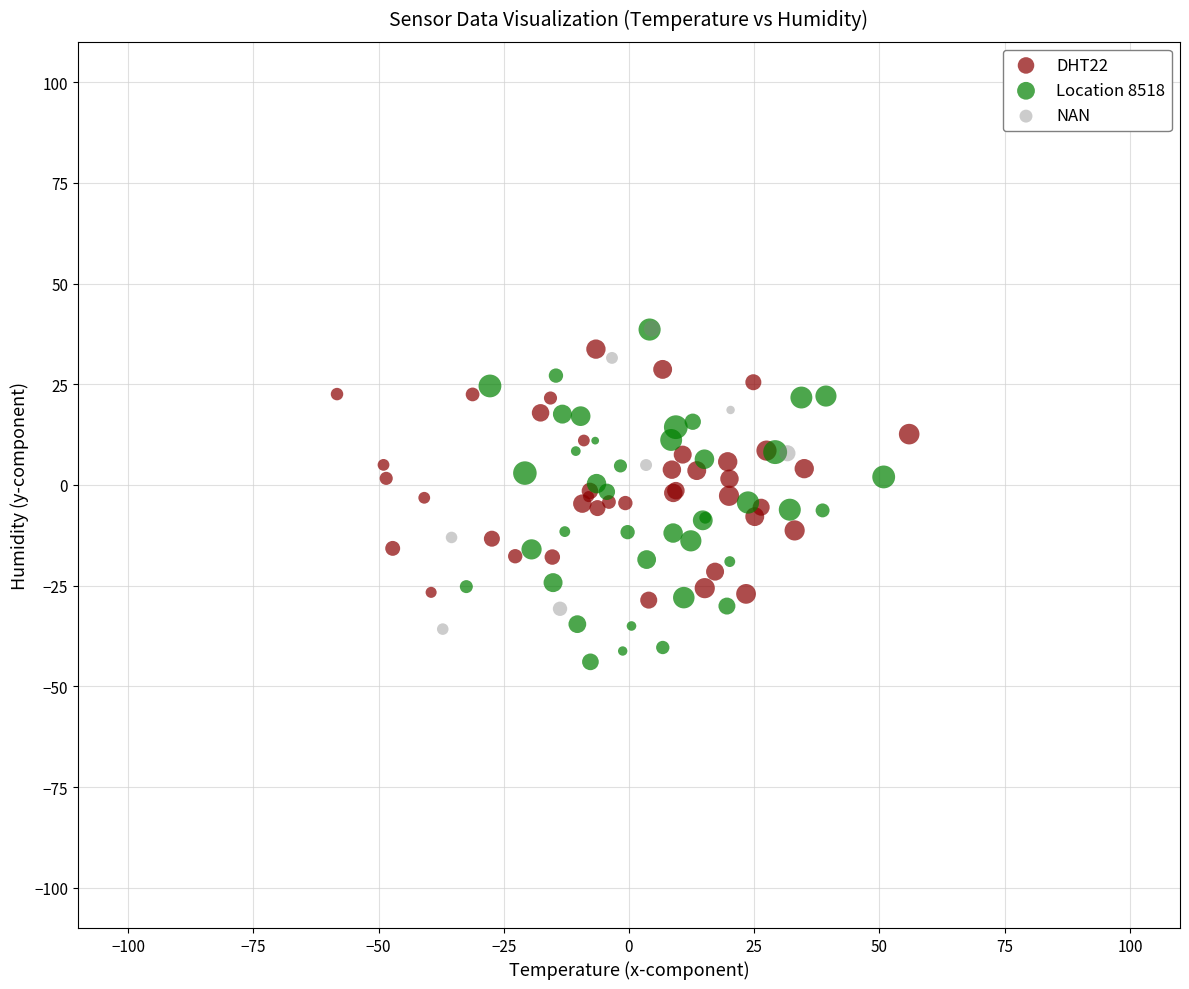

Which series contains the lowest Y value?

Location 8518